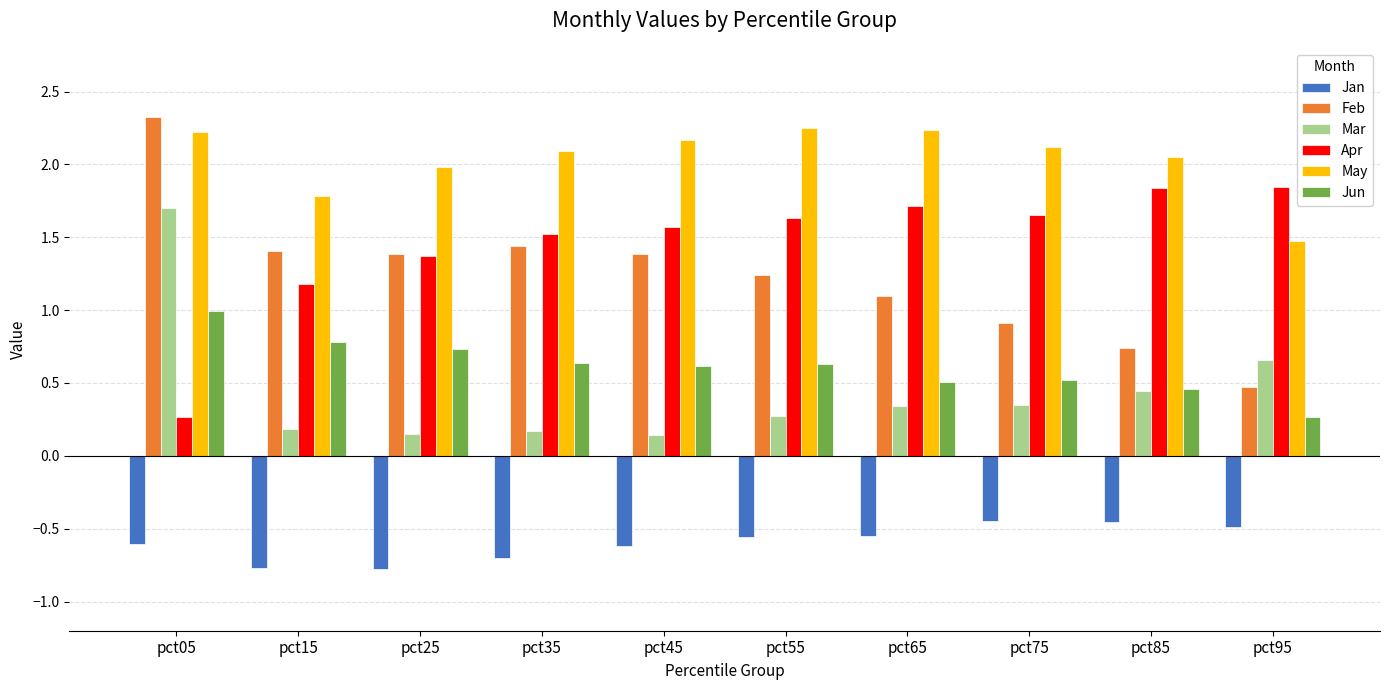

What is the average value of the Apr series?

1.5